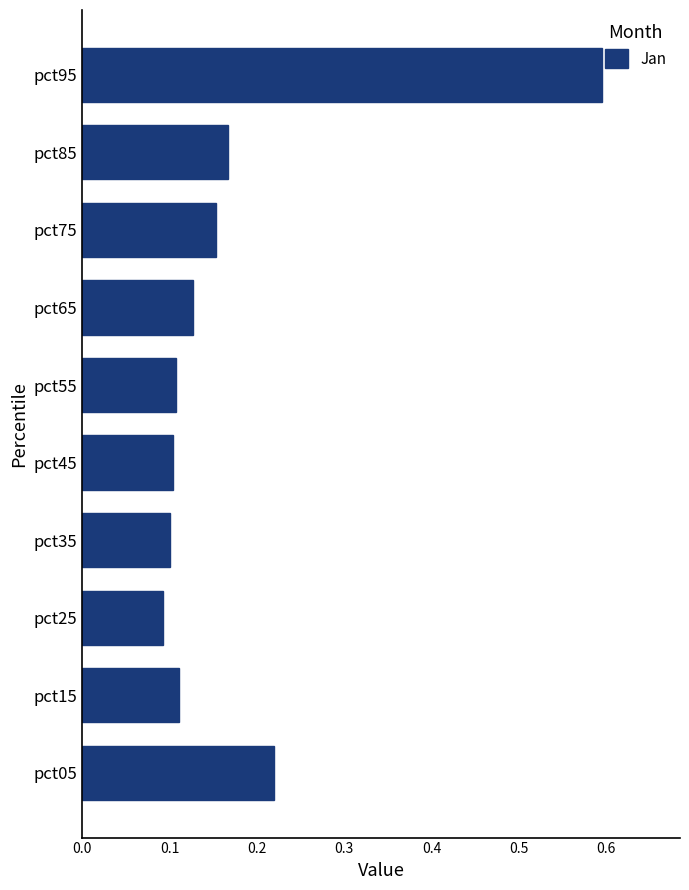

True or false: the data shows 0.1 at pct65.

True